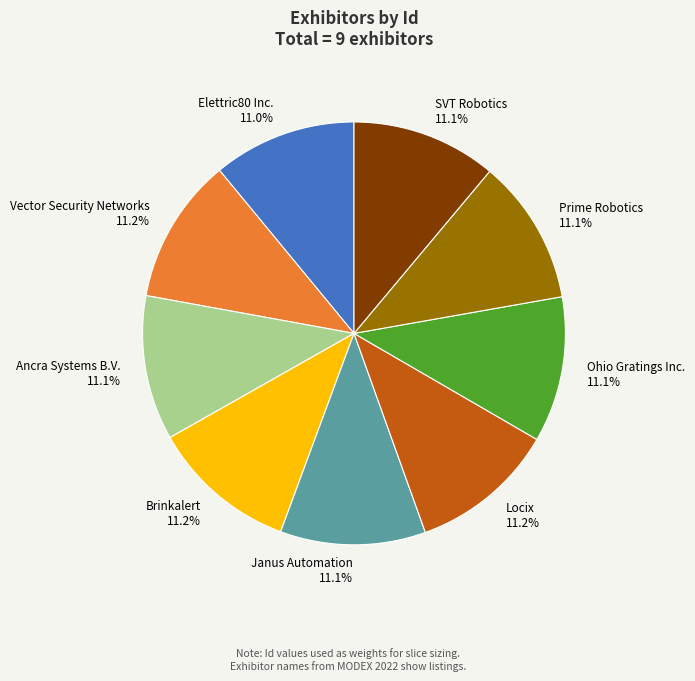

What is the total percentage of SVT Robotics and Janus Automation?

22.2%